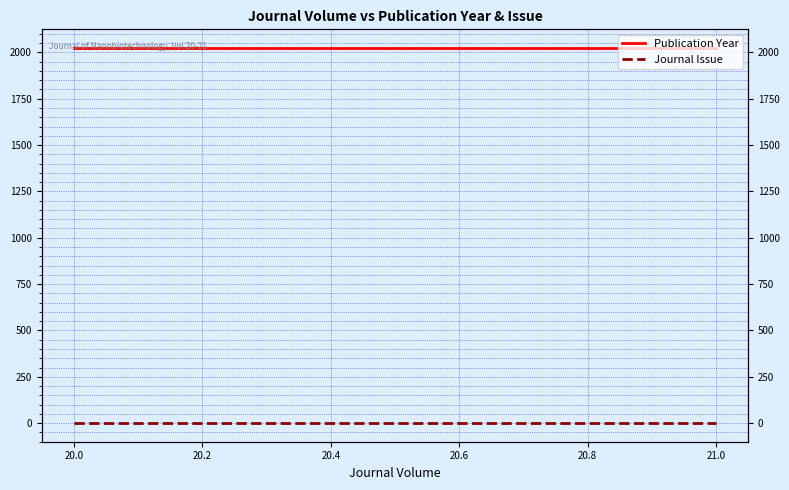

The Publication Year series shows 2022 at 21.0. True or false?

True